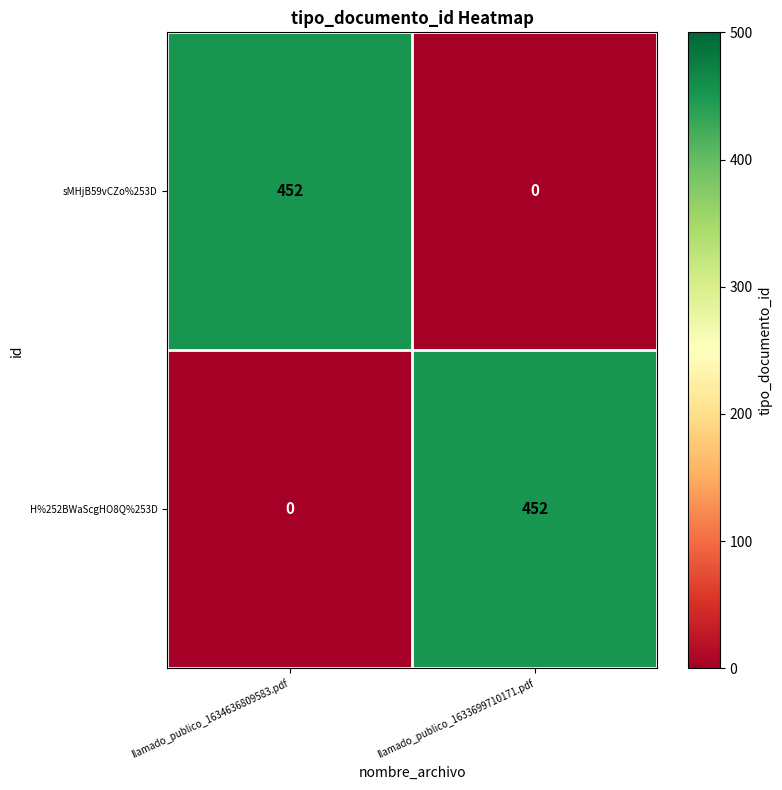

What is the total value across all series at llamado_publico_1634636809583.pdf?

452